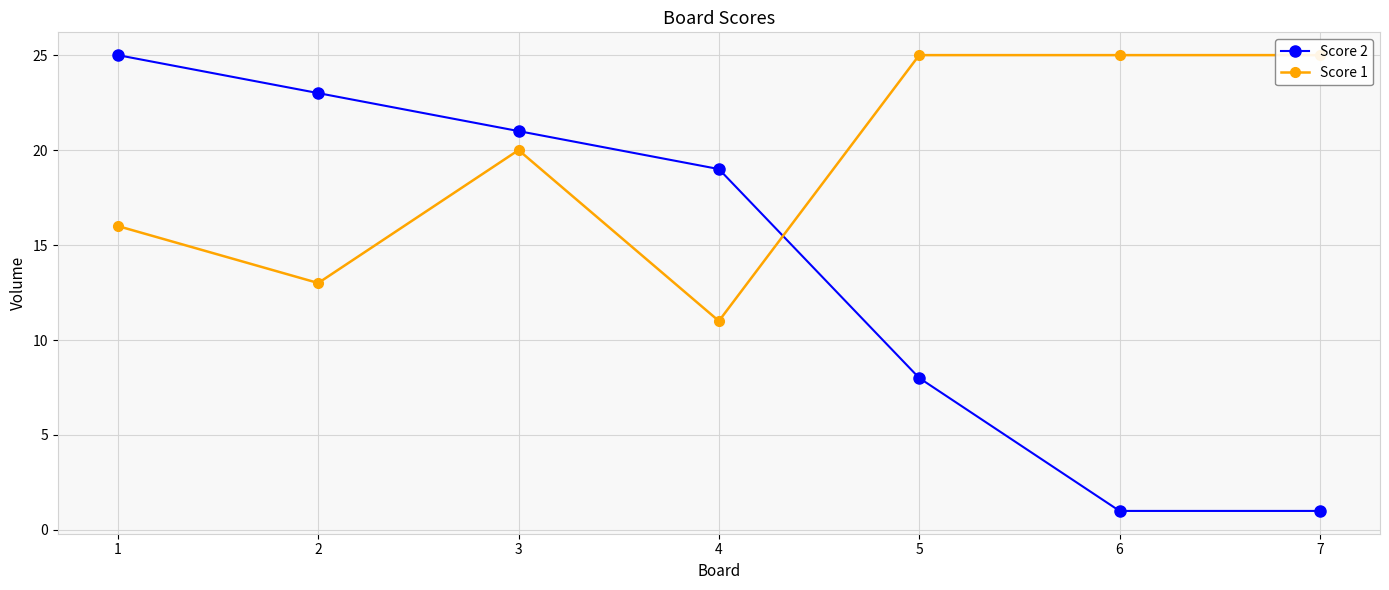

Count the Score 1 values in the range 13 to 25.

6